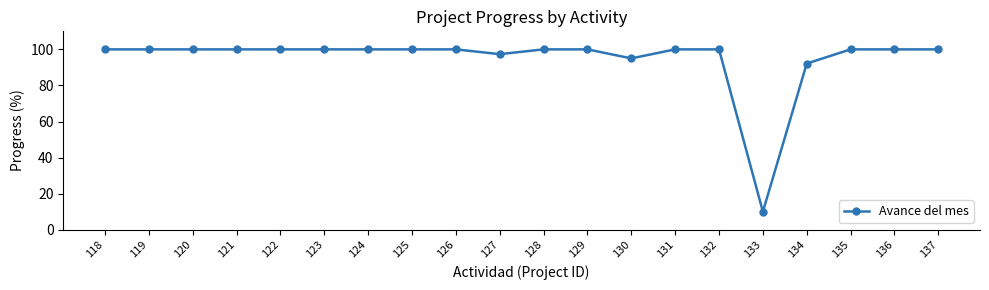

Is this an area chart (filled region under the line)?

No